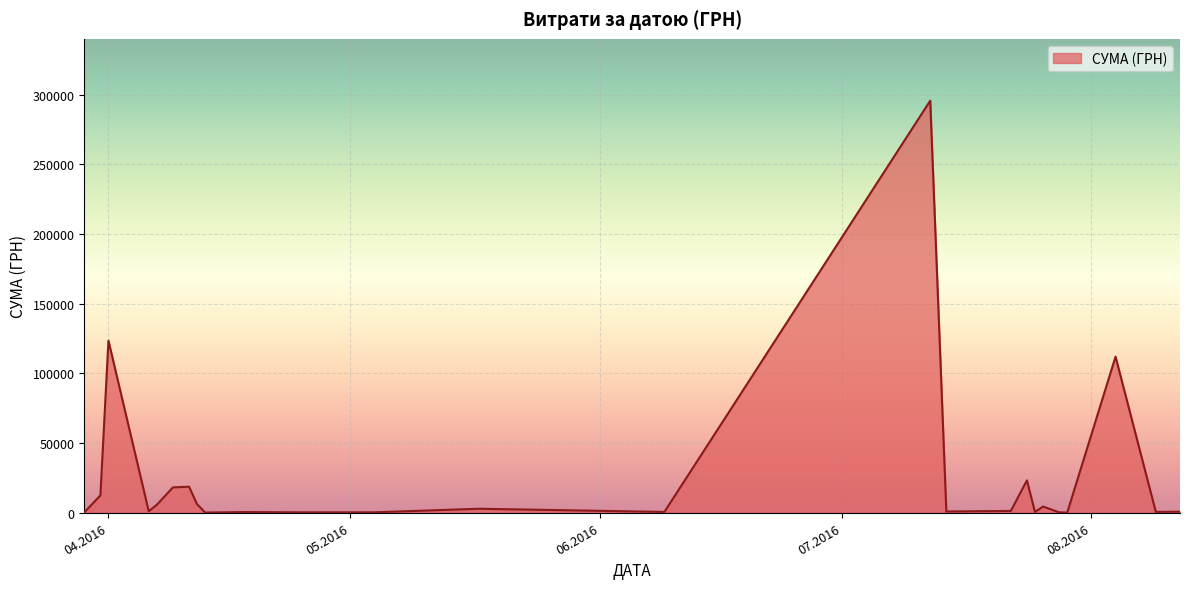

How many distinct data groups are displayed?

1